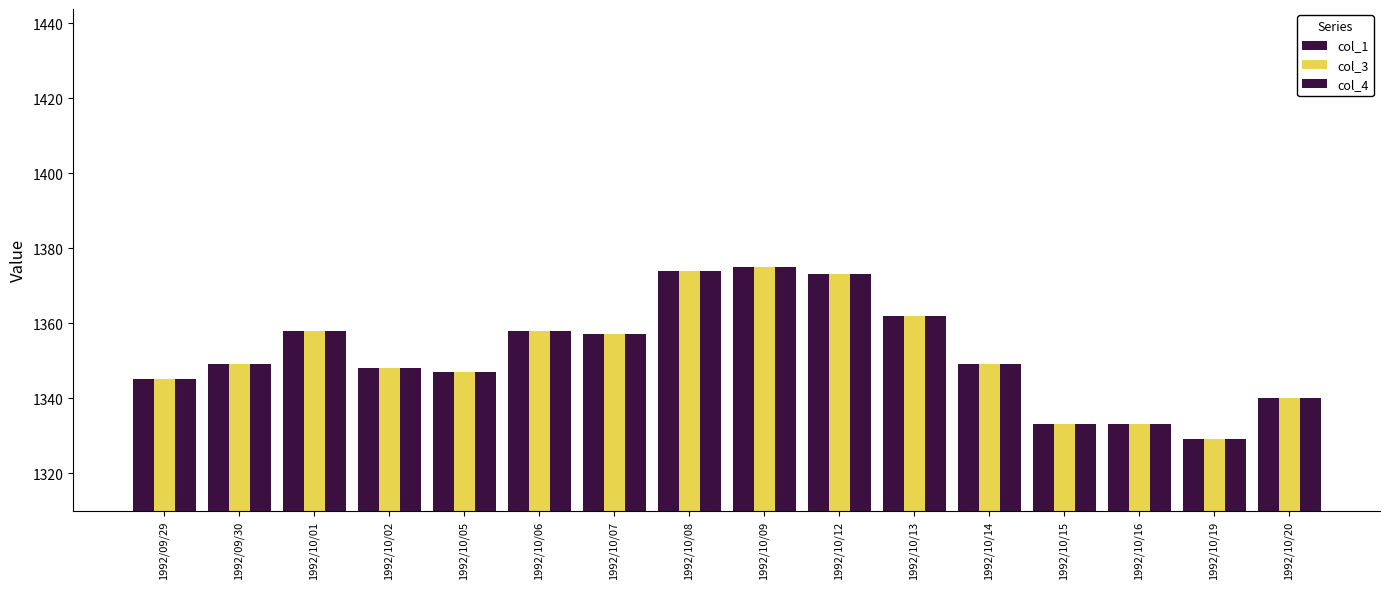

How many data points does each series have?

16